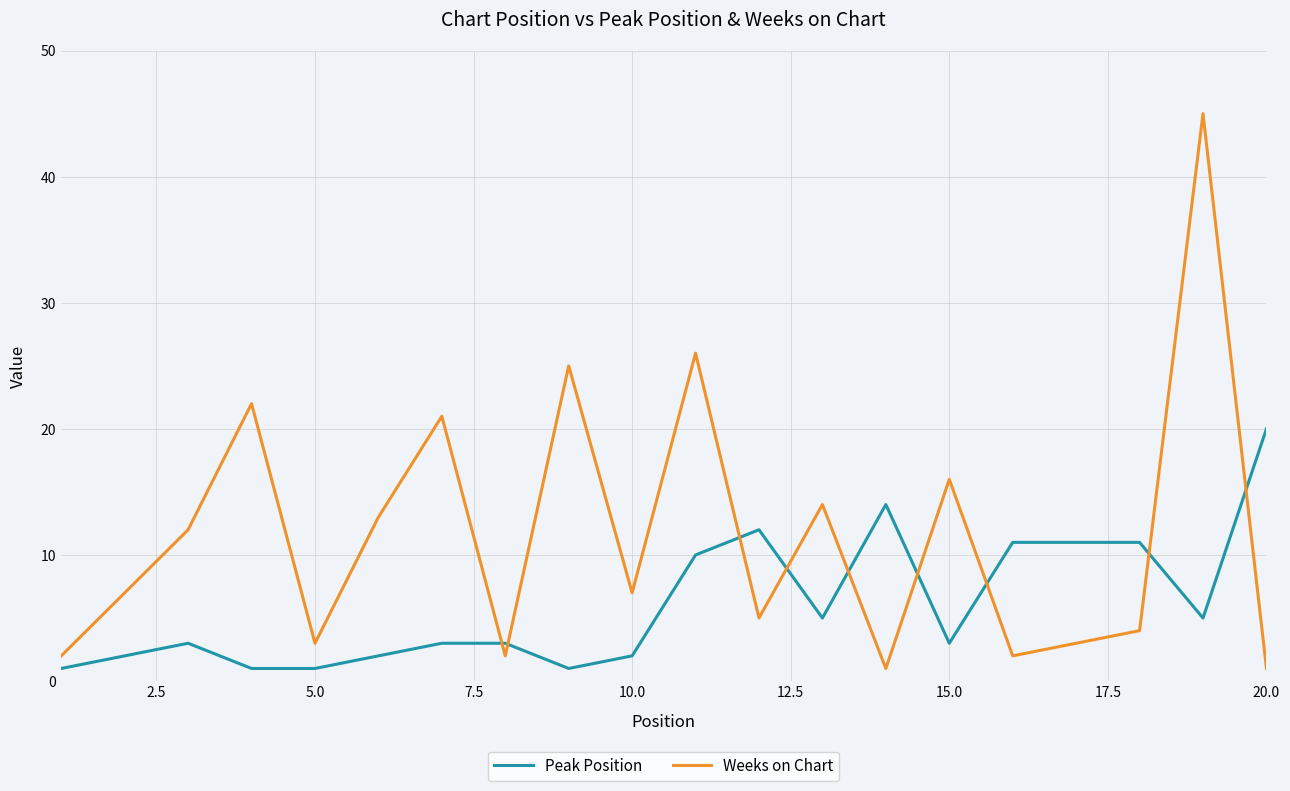

Which series ends up on top after the final intersection of Peak Position and Weeks on Chart?

Peak Position